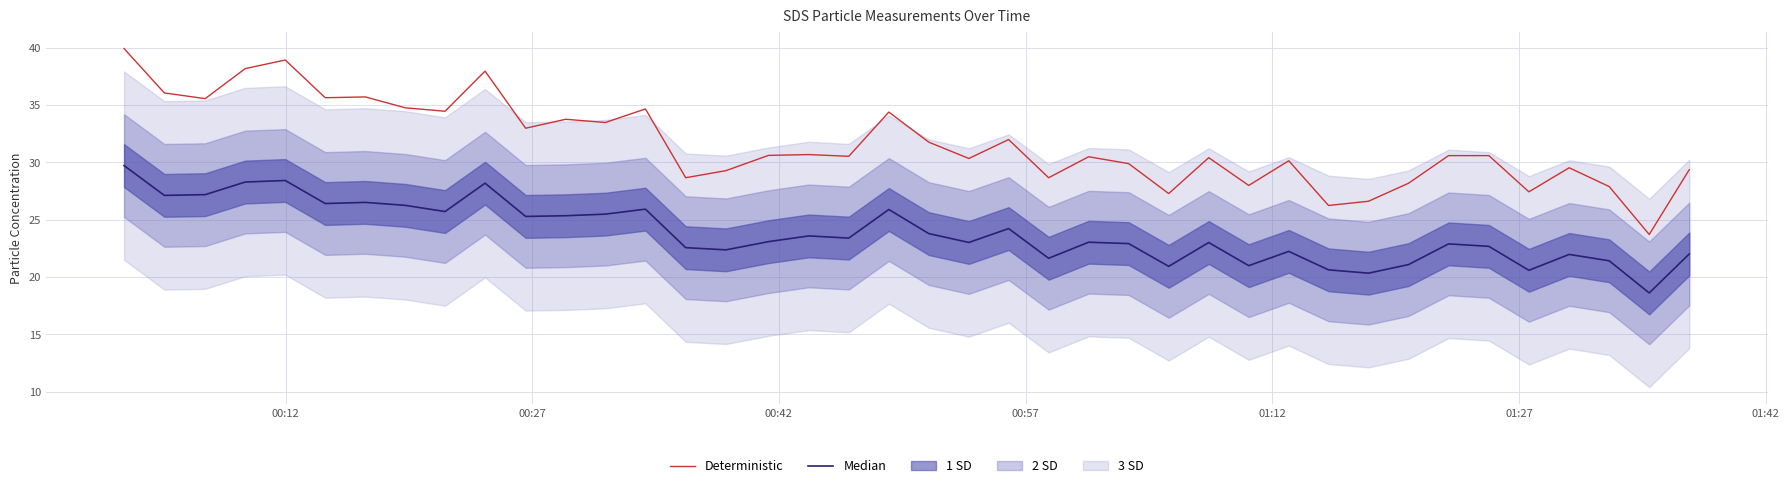

True or false: Deterministic has more than 2 interior local peaks.

True